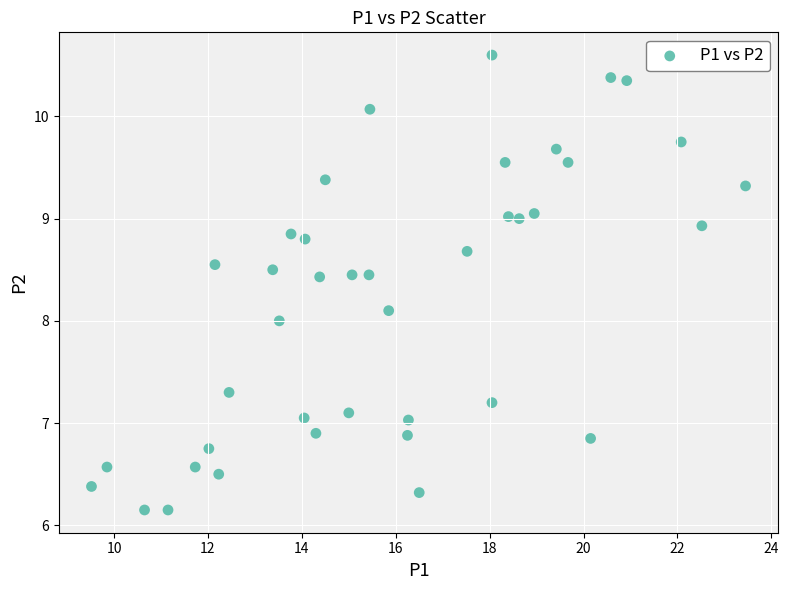

Count the number of points in this scatter plot.

40